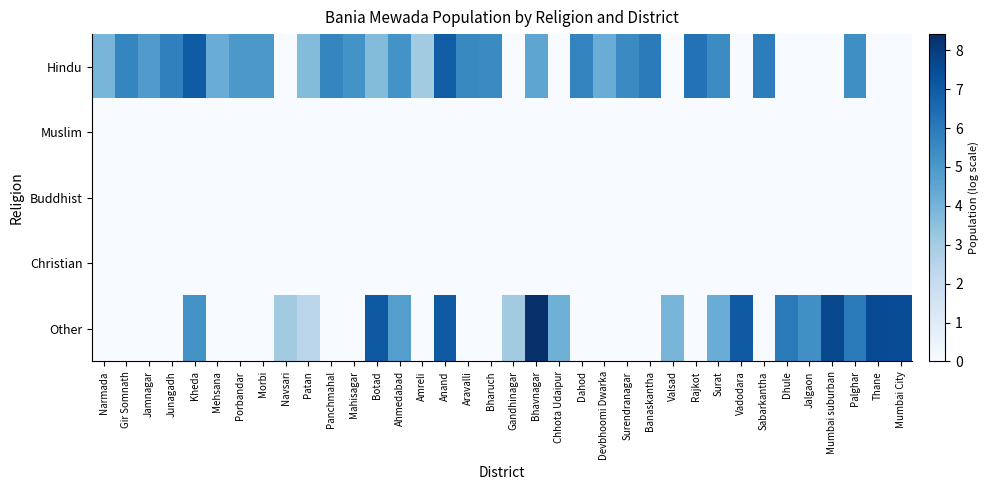

At which category does the chart reach its minimum across all series?

Navsari